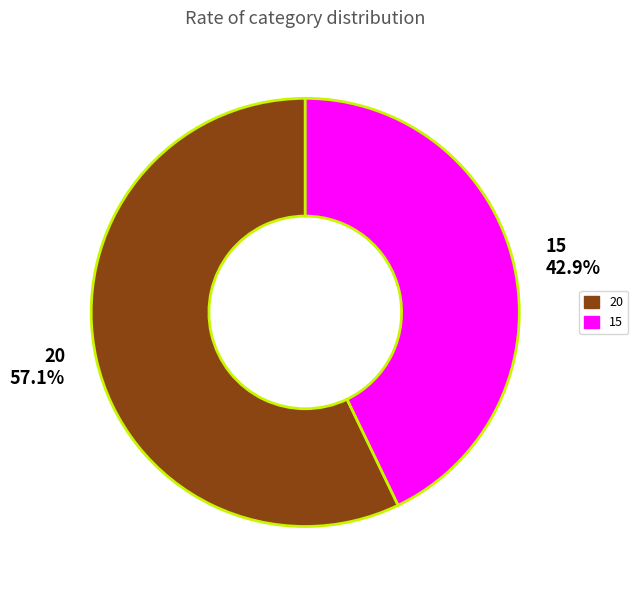

Is it true that 20 is 63% of the pie?

False